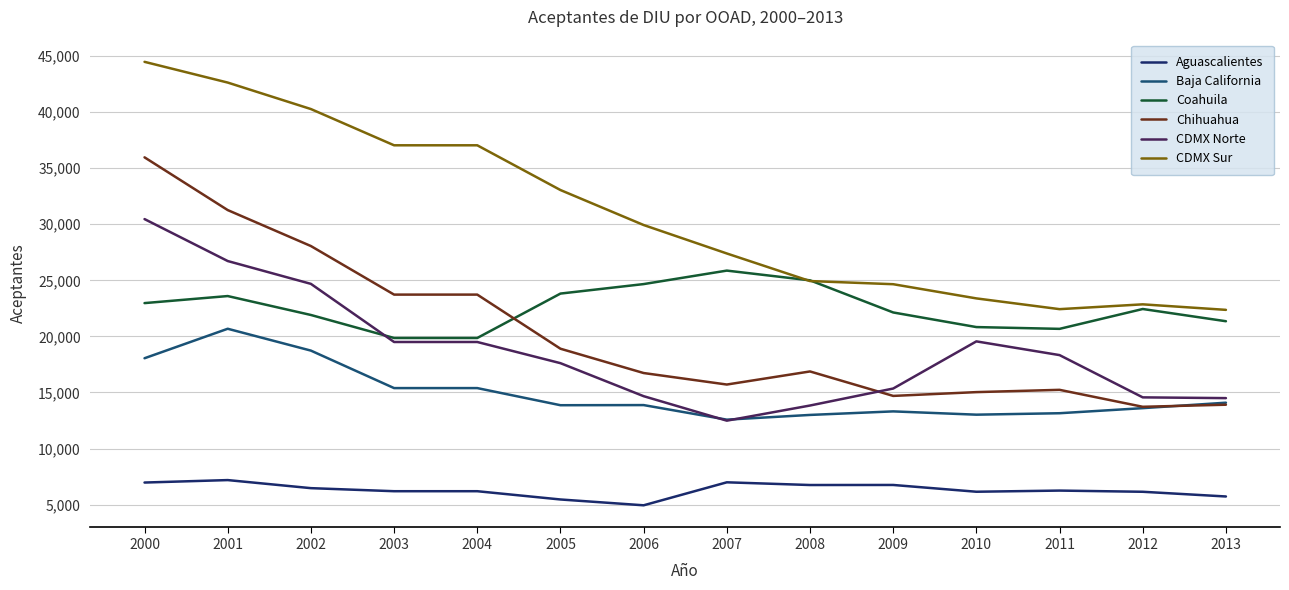

What is the spread (max minus min) of values at 2009?

17899